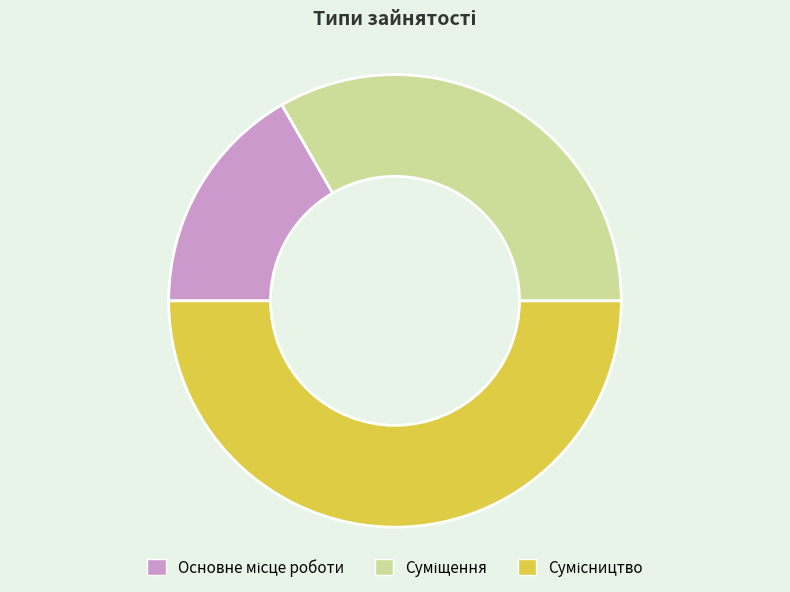

How many segments does this pie chart have?

3